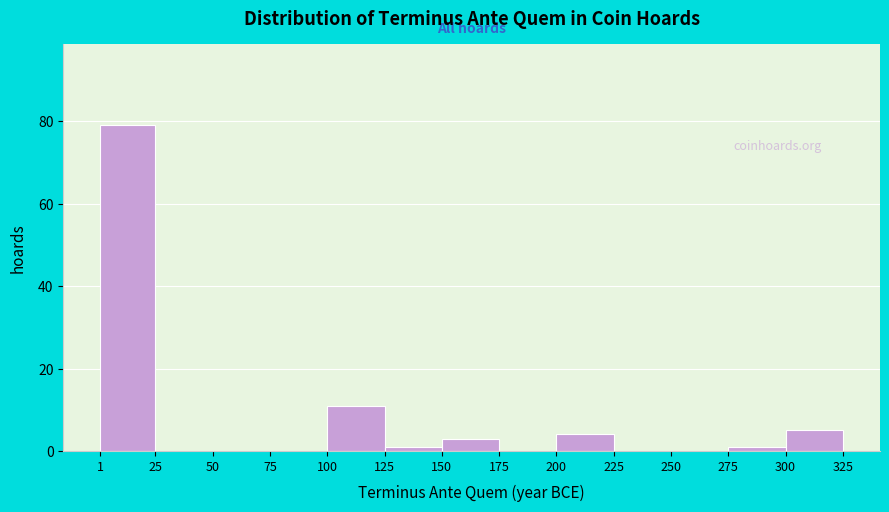

Reading left to right, transcribe this chart: for each bar, give the range it covers on the x-axis and its height. The values are not printed on the chart, so give them approximately, as read against the axis.

1 to 25: 80
25 to 50: 0
50 to 75: 0
75 to 100: 0
100 to 125: 12
125 to 150: under 2
150 to 175: 4
175 to 200: 0
200 to 225: 4
225 to 250: 0
250 to 275: 0
275 to 300: under 2
300 to 325: 6